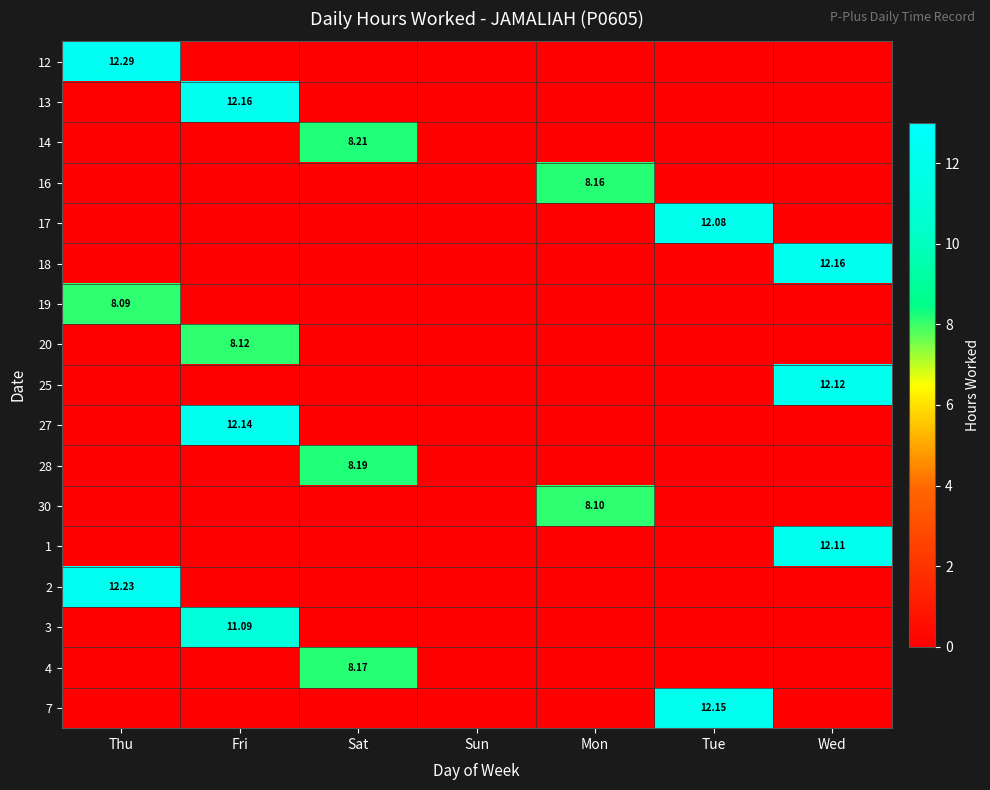

What is the average value of the 27 series?

1.7